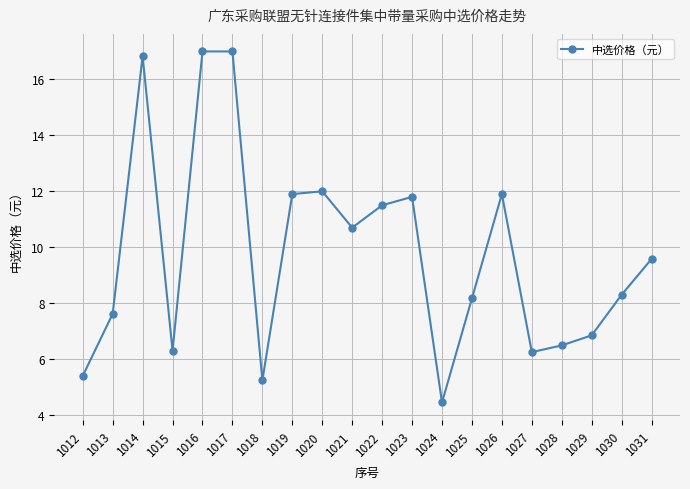

The value at 1028 is 6.5. True or false?

True